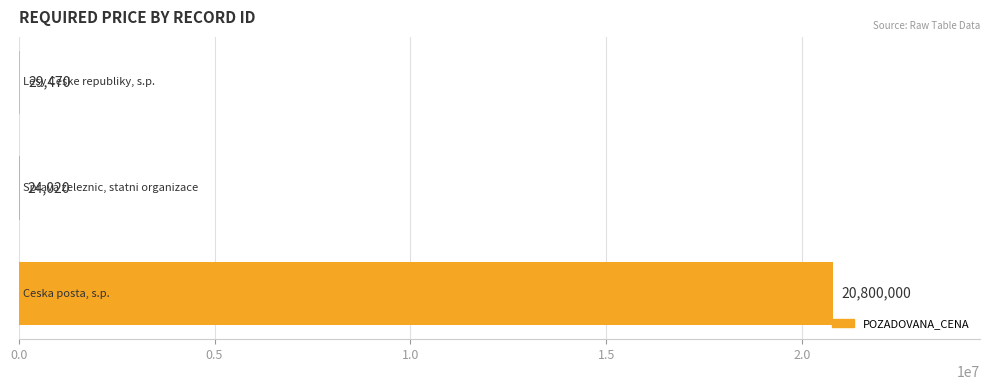

What is the sum of all values?

20853490